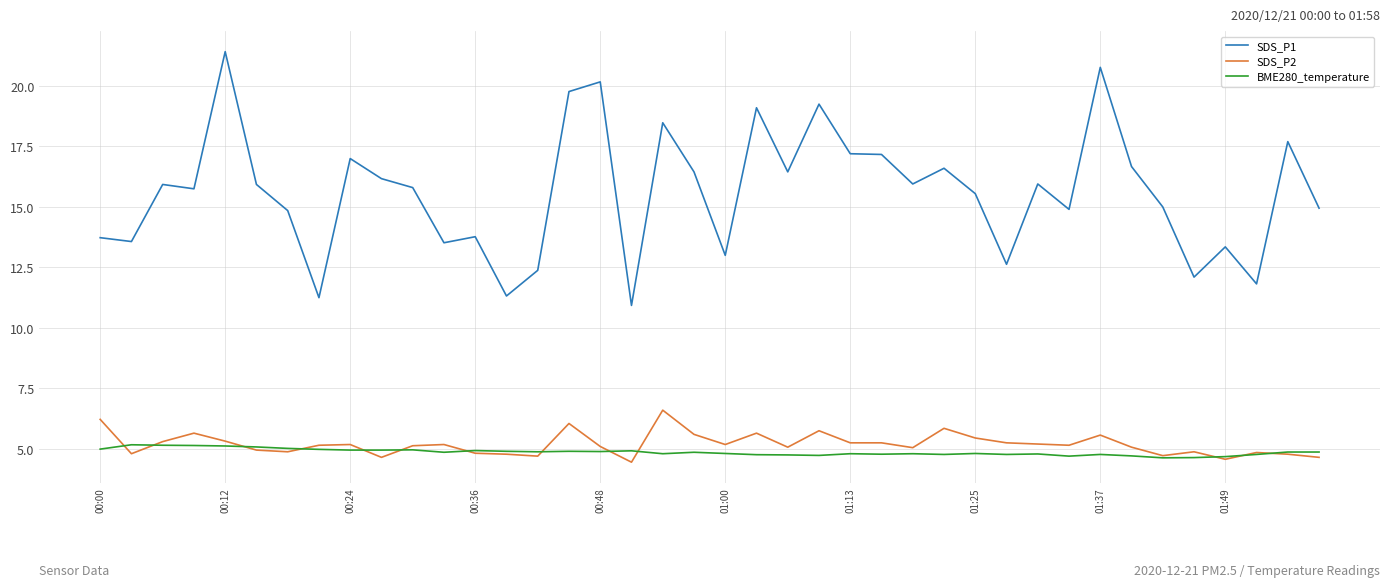

Which series ends up on top after the final intersection of BME280_temperature and SDS_P2?

BME280_temperature